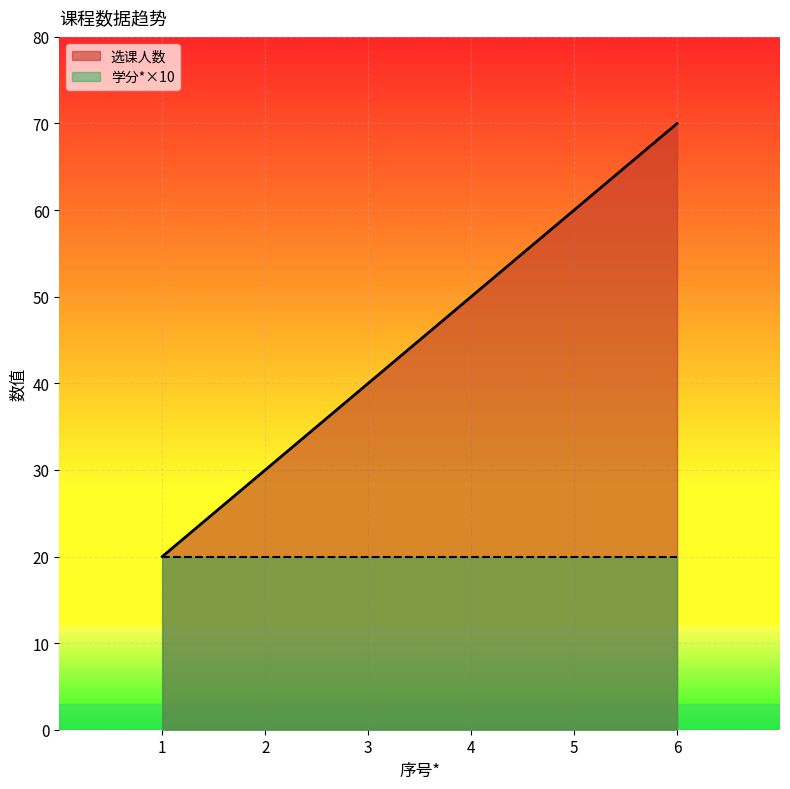

Between 4 and 2, which is larger?

4